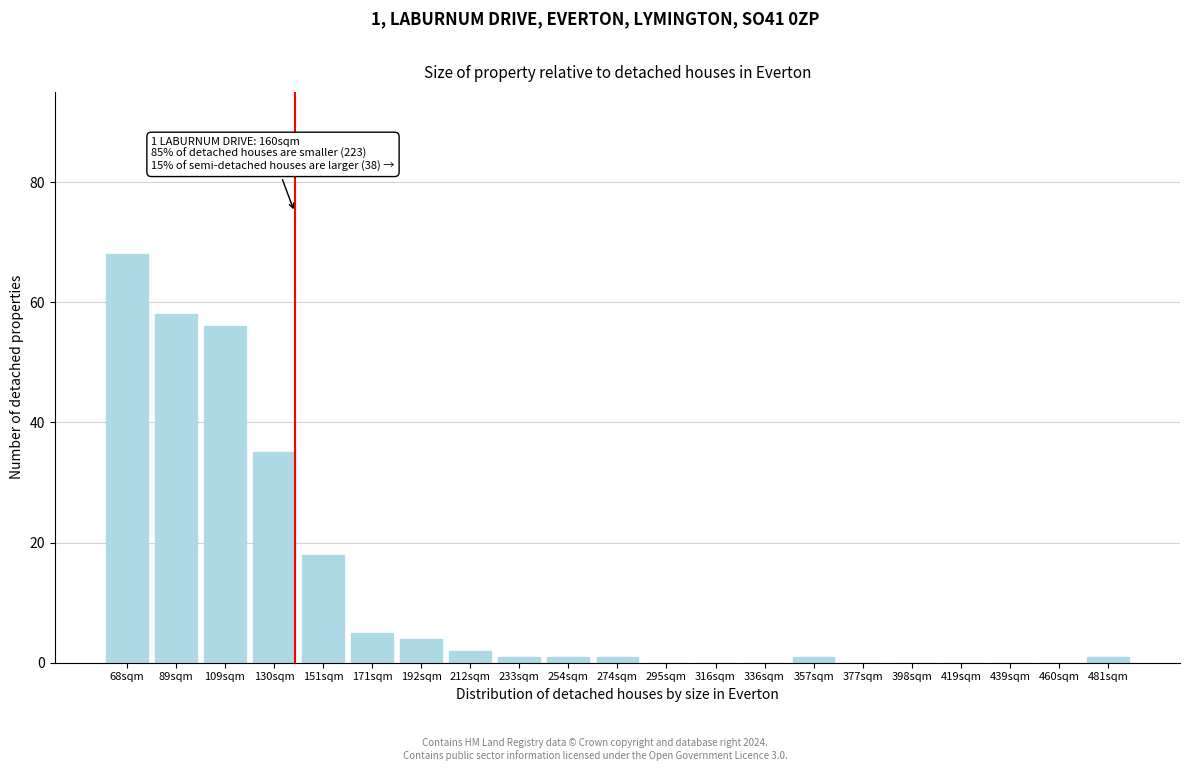

Reading right to left, list all the values displayed in this chart.

481sqm=1	460sqm=0	439sqm=0	419sqm=0	398sqm=0	377sqm=0	357sqm=1	336sqm=0	316sqm=0	295sqm=0	274sqm=1	254sqm=1	233sqm=1	212sqm=2	192sqm=4	171sqm=5	151sqm=18	130sqm=35	109sqm=56	89sqm=58	68sqm=68